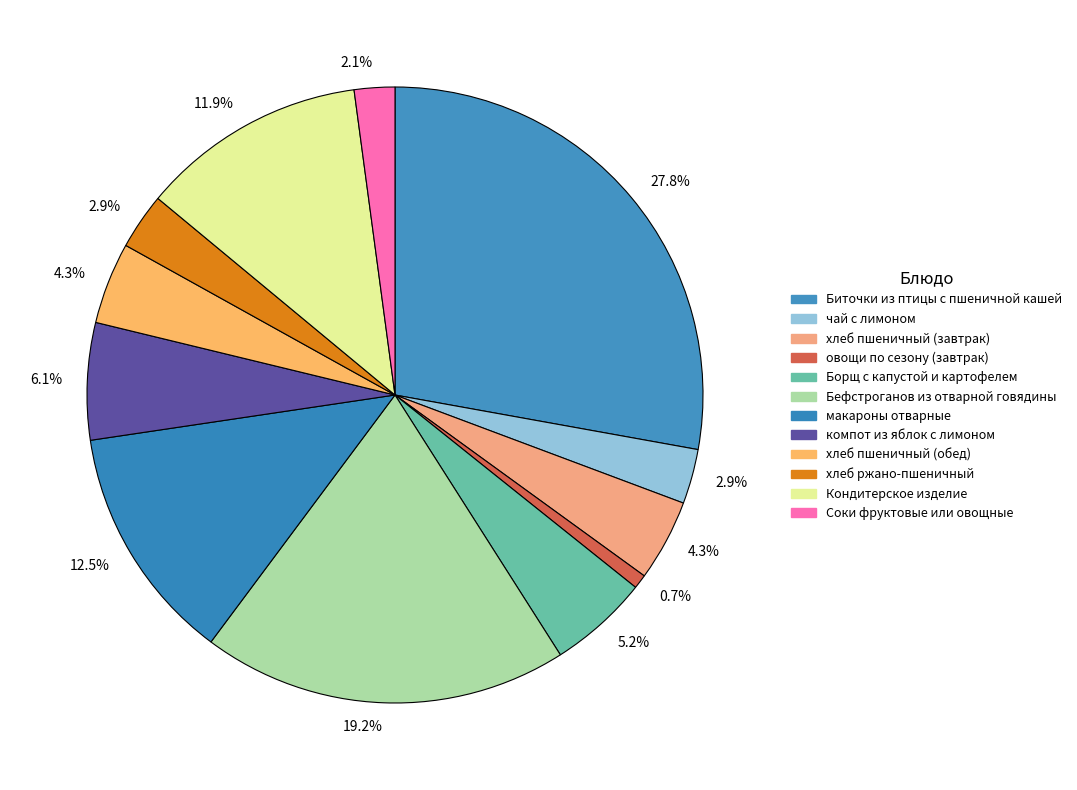

How many segments does this pie chart have?

12